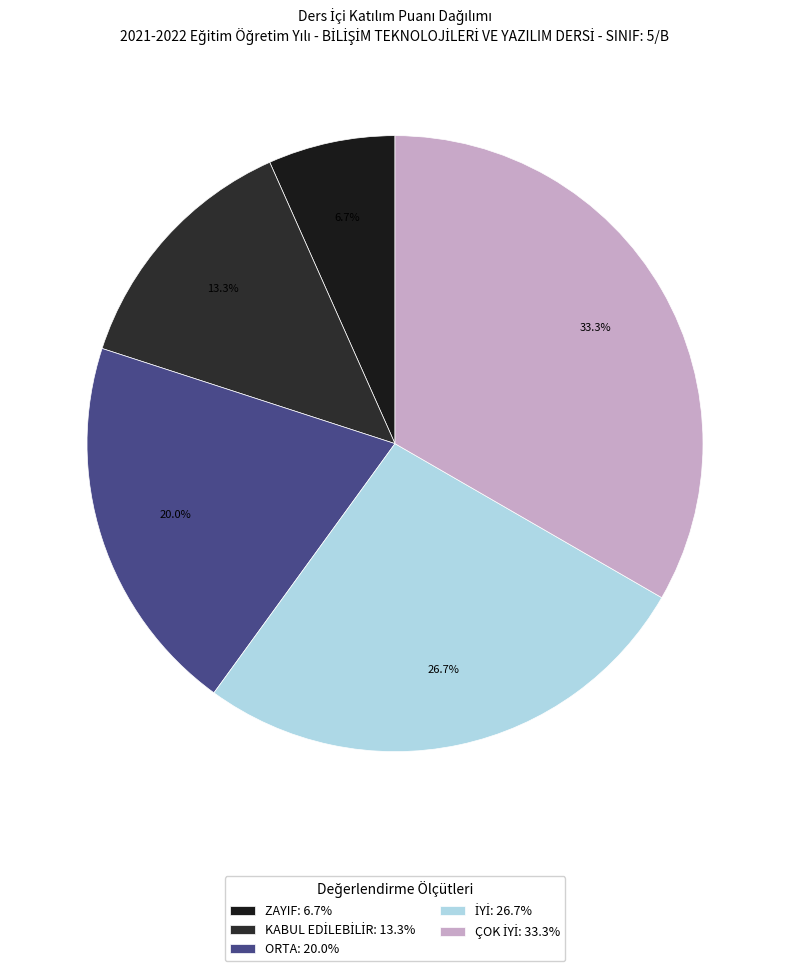

Is it true that KABUL EDİLEBİLİR is 13% of the pie?

True